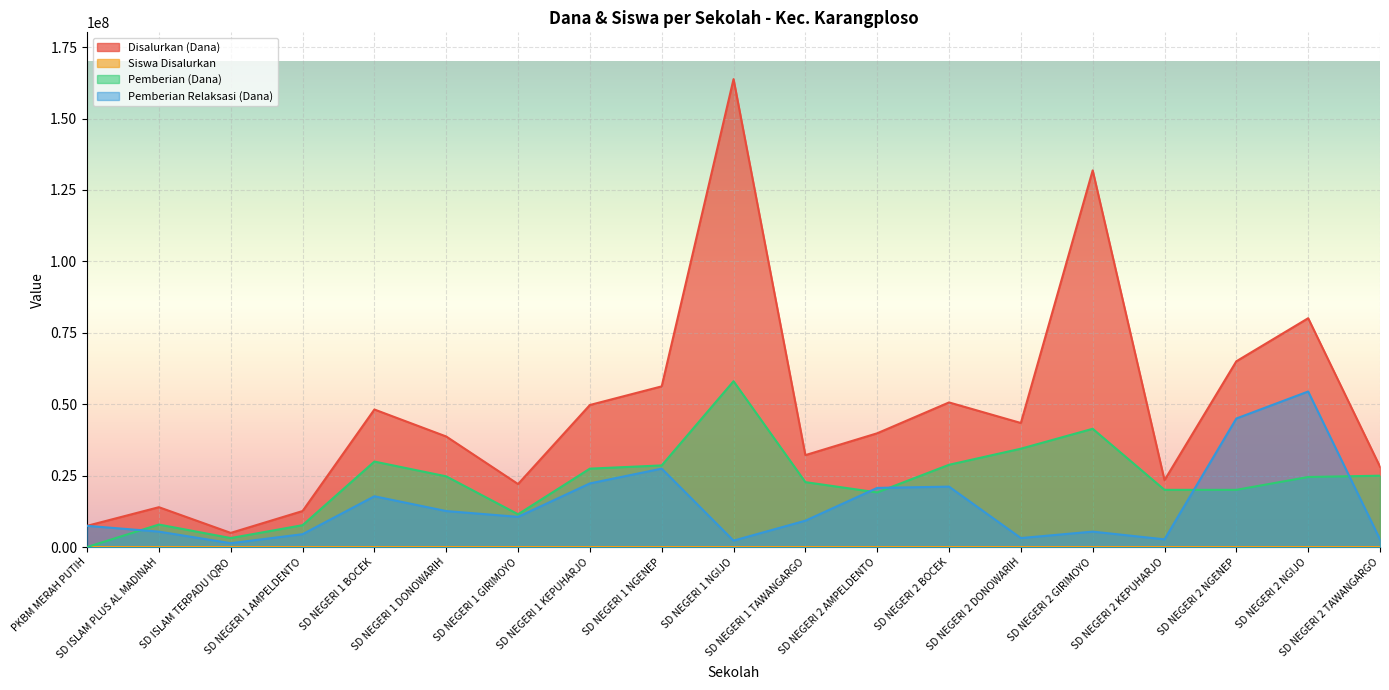

What is the difference between the maximum and minimum values in the Siswa Disalurkan series?

383